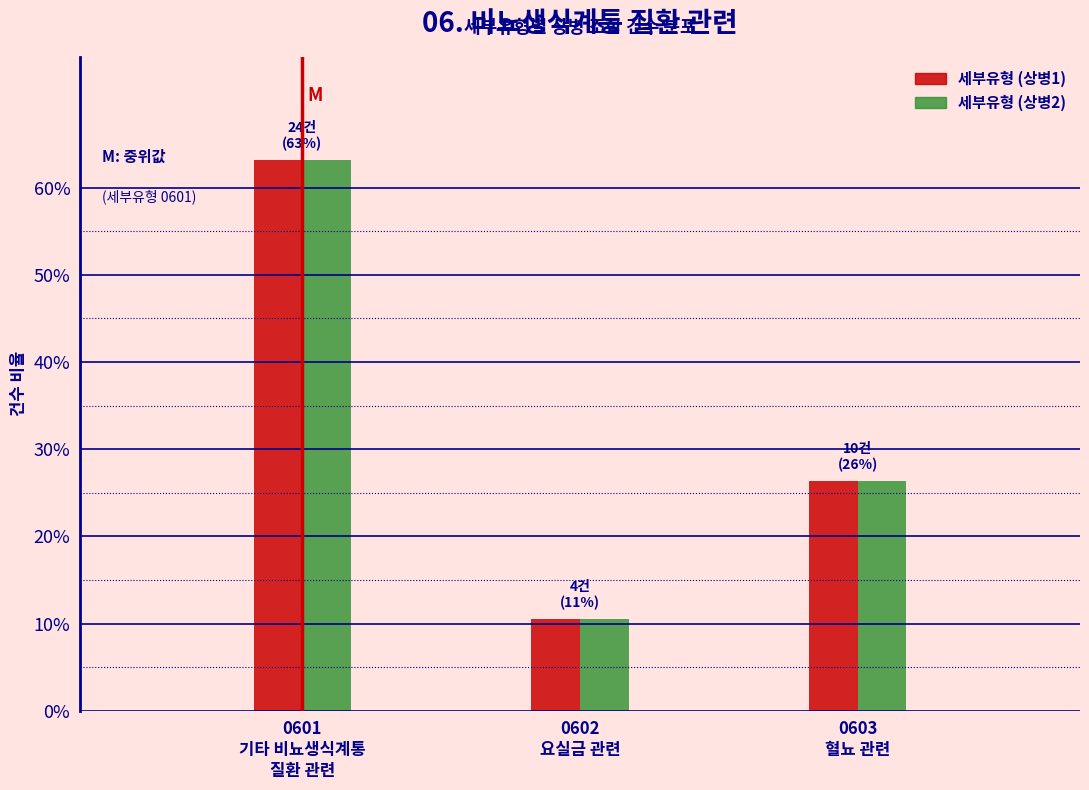

Are the bars horizontal?

No